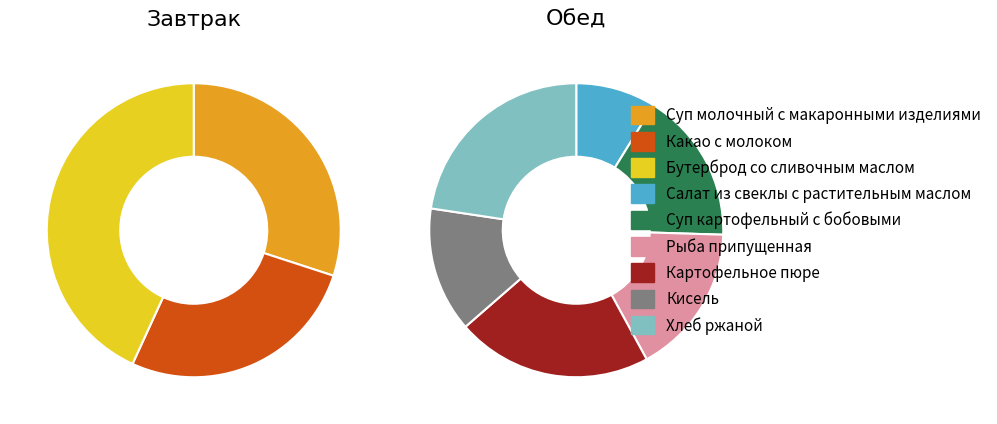

What percentage is NOT represented by Бутерброд со сливочным маслом?

56.8%